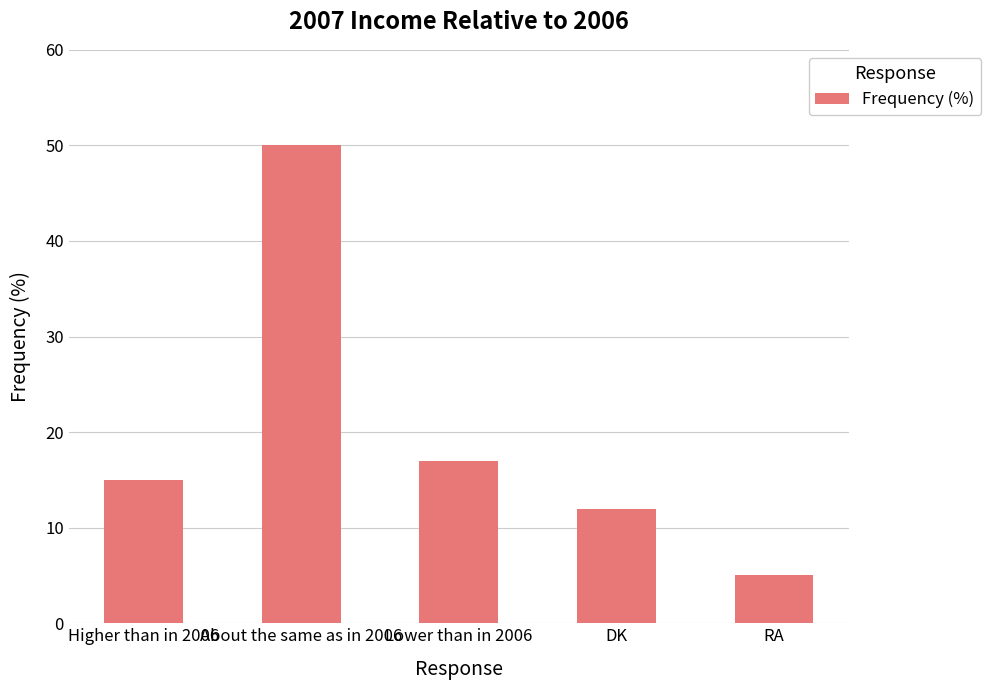

What is the change in value from About the same as in 2006 to Lower than in 2006?

-33